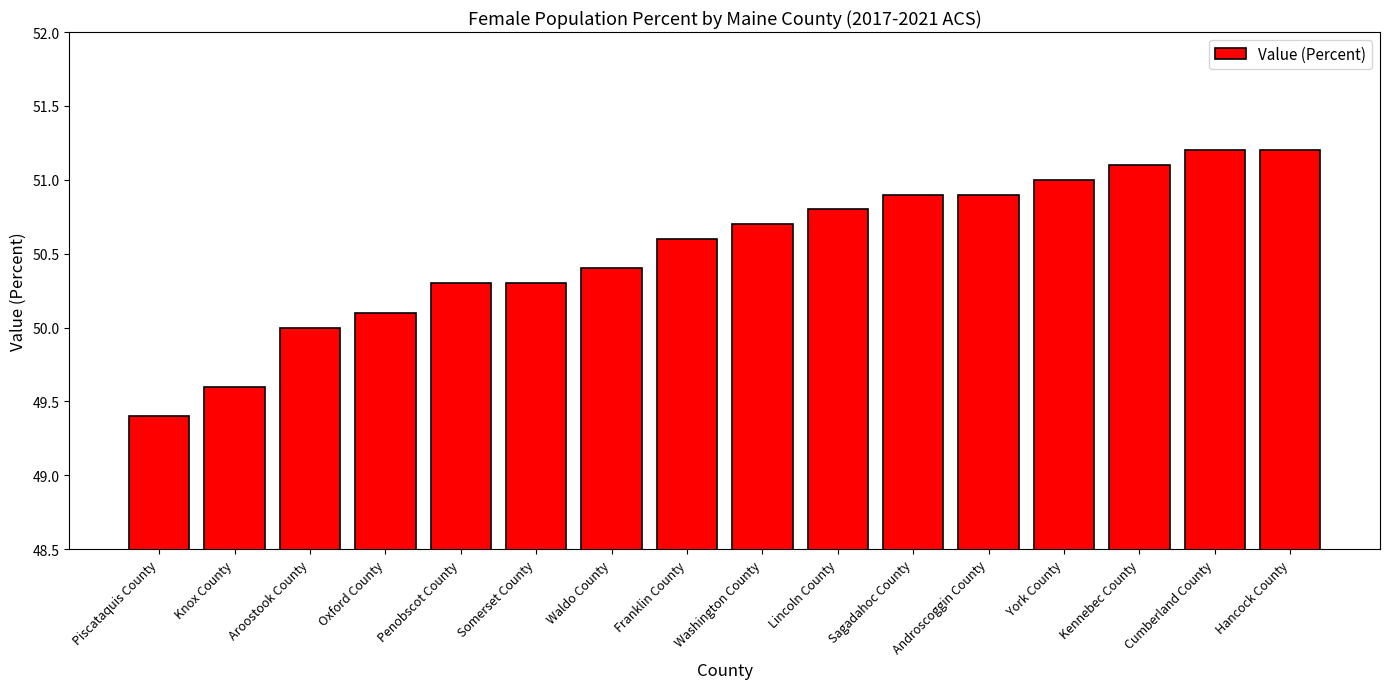

What is the approximate value at Cumberland County?

51.2